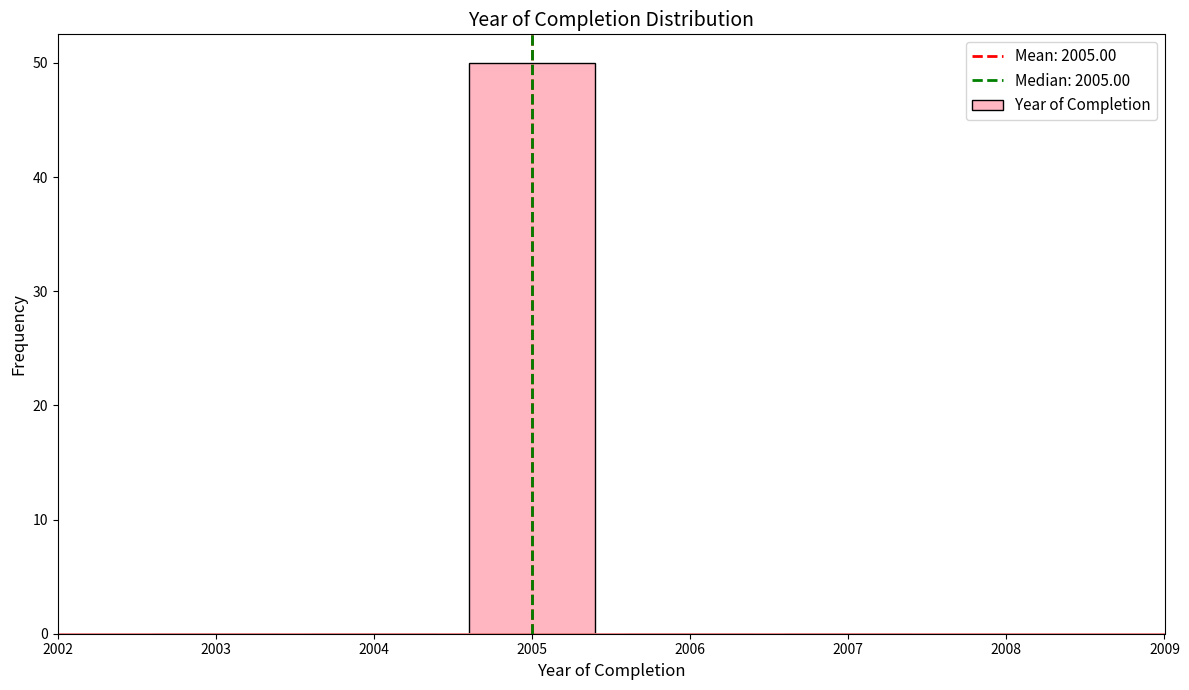

Reading right to left, list all the values displayed in this chart.

2007=0	2006=0	2005=50	2004=0	2003=0